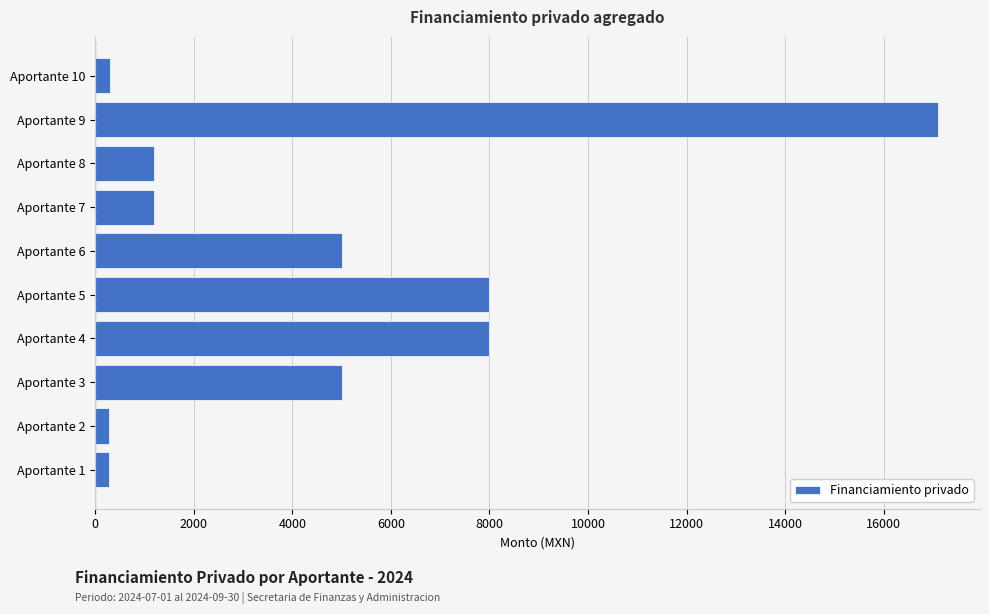

What is the maximum value shown in the chart?

17100